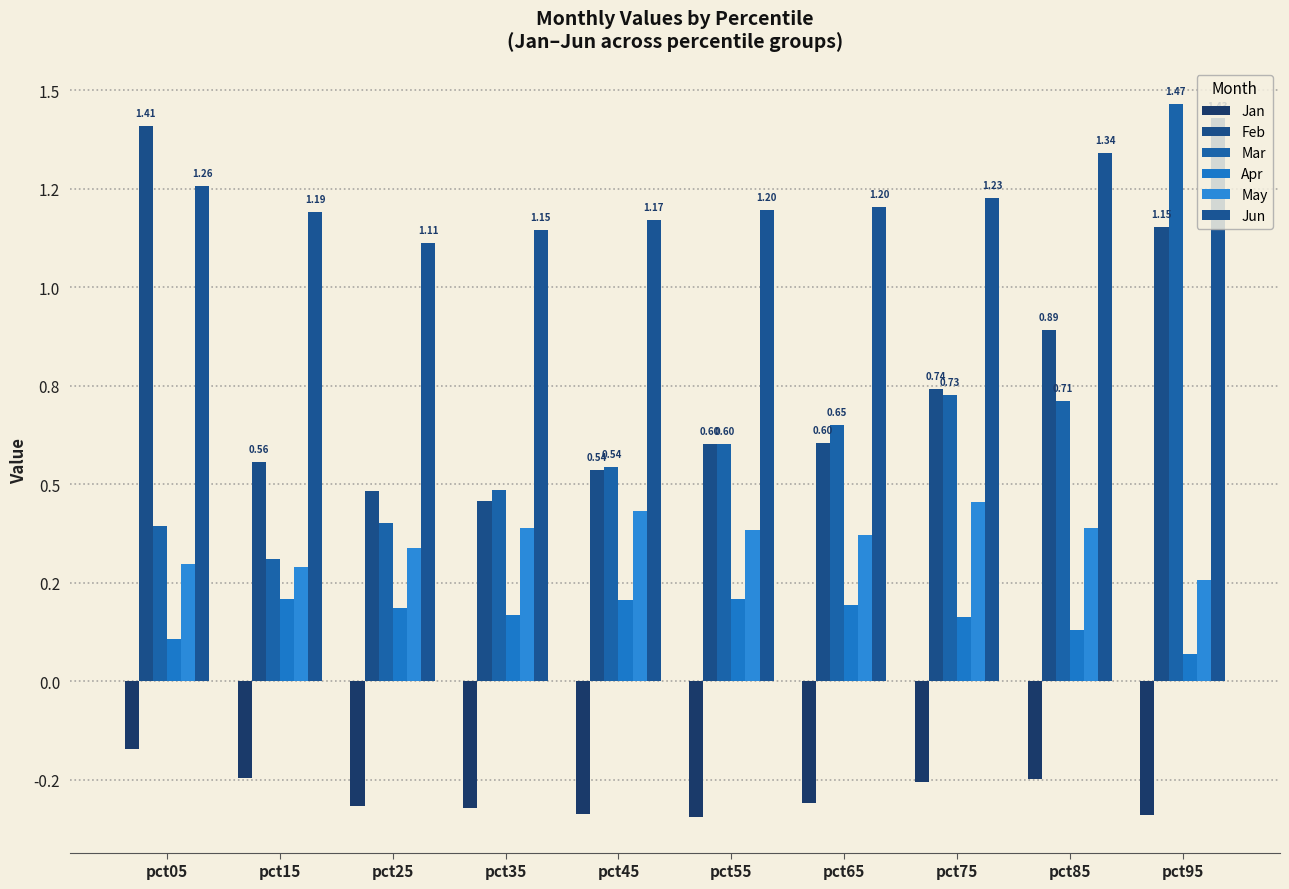

Which has a higher value, pct95 or pct25?

pct25